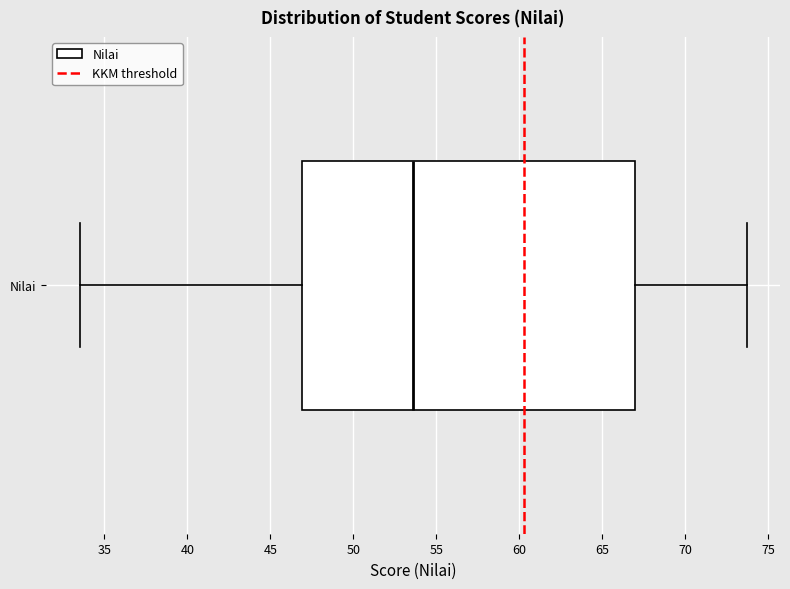

Read this box plot against the x-axis: the position of the median line, the range covered by the box, and the ends of both whiskers. The values are not printed on the chart, so give them approximately, as read against the axis.

median 53.5, box 47.0 to 67.0, whiskers 33.5 to 73.5